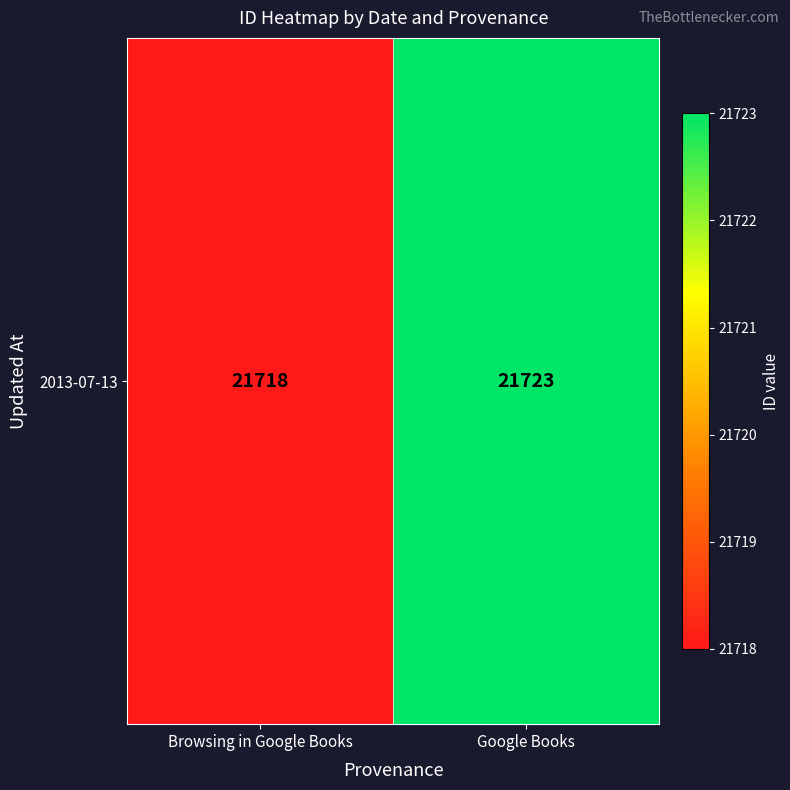

Rank the categories by value from highest to lowest.

Google Books, Browsing in Google Books